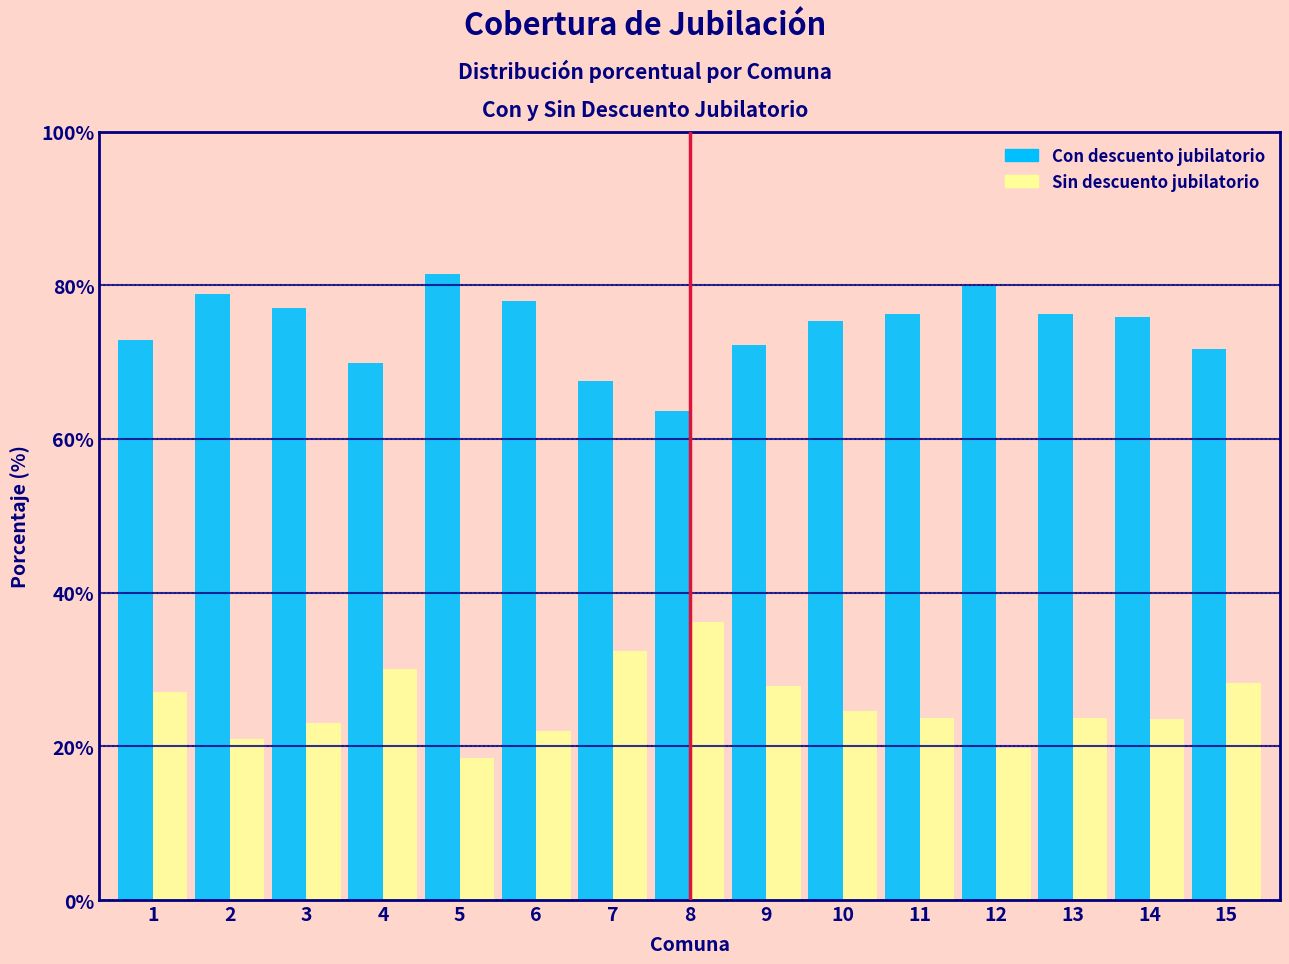

What is the average value of the Sin descuento jubilatorio series?

25.4